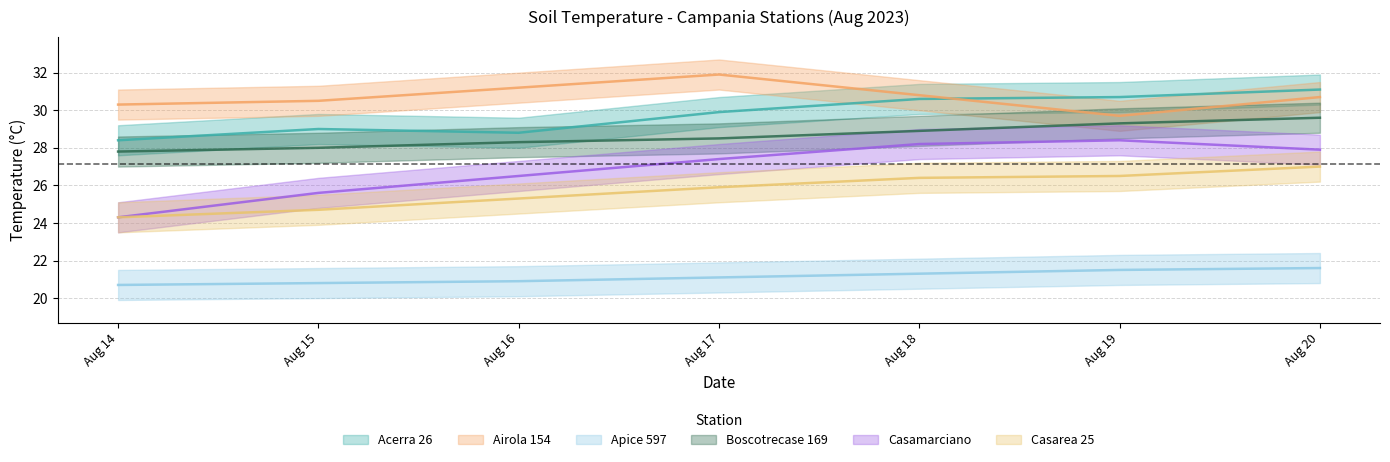

How many interior local peaks does the Casamarciano series have?

1